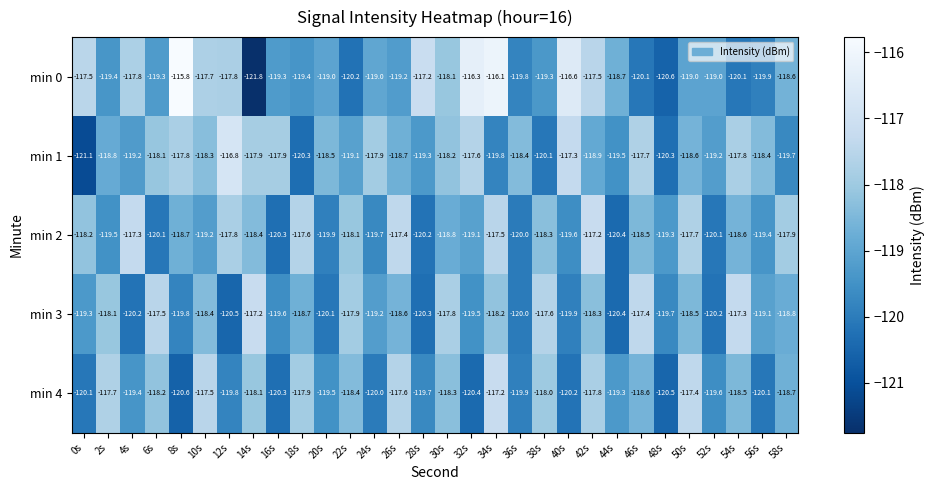

What is the total value across all series at 18s?

-593.9